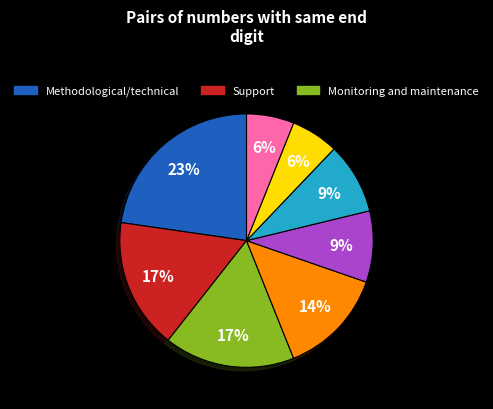

How many segments does this pie chart have?

8